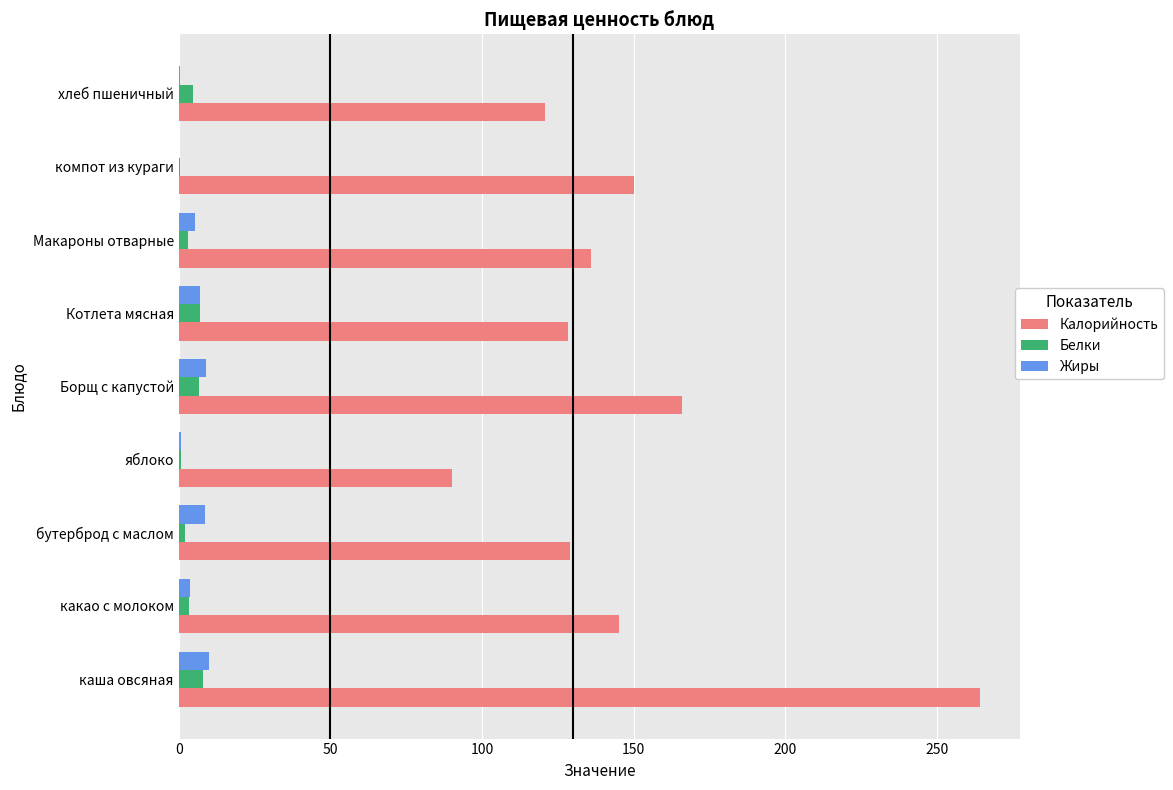

What is the total value across all series at Котлета мясная?

142.2